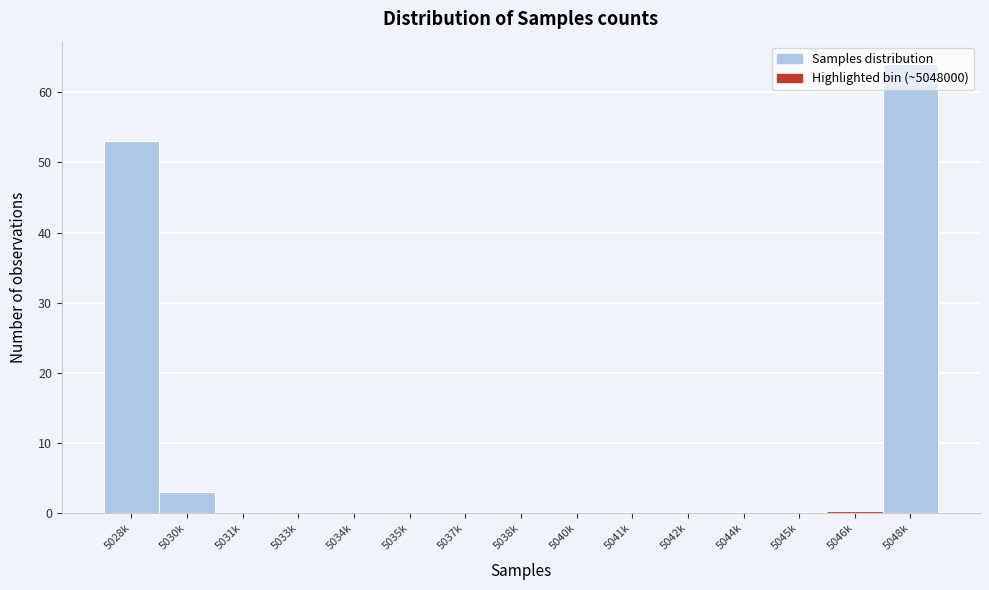

Approximately how many times larger is the value at 5048k compared to 5028k?

1.2